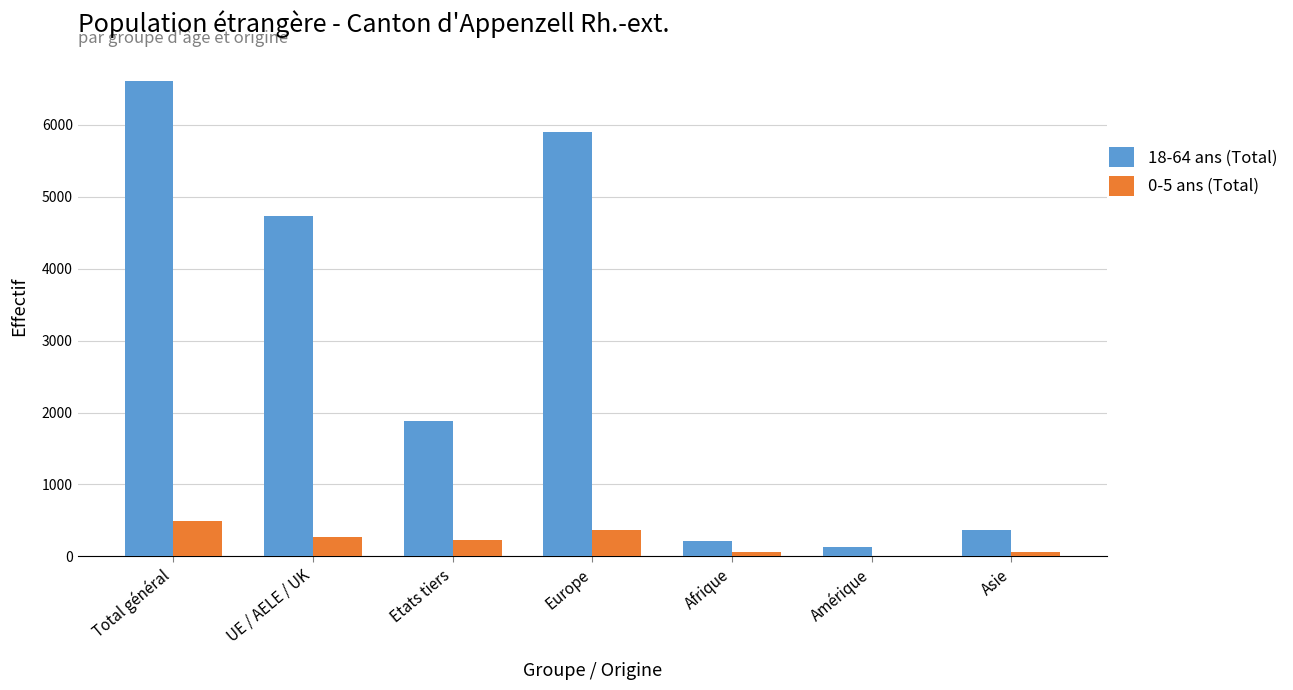

Between UE / AELE / UK and Europe, which series saw the biggest shift?

18-64 ans (Total)